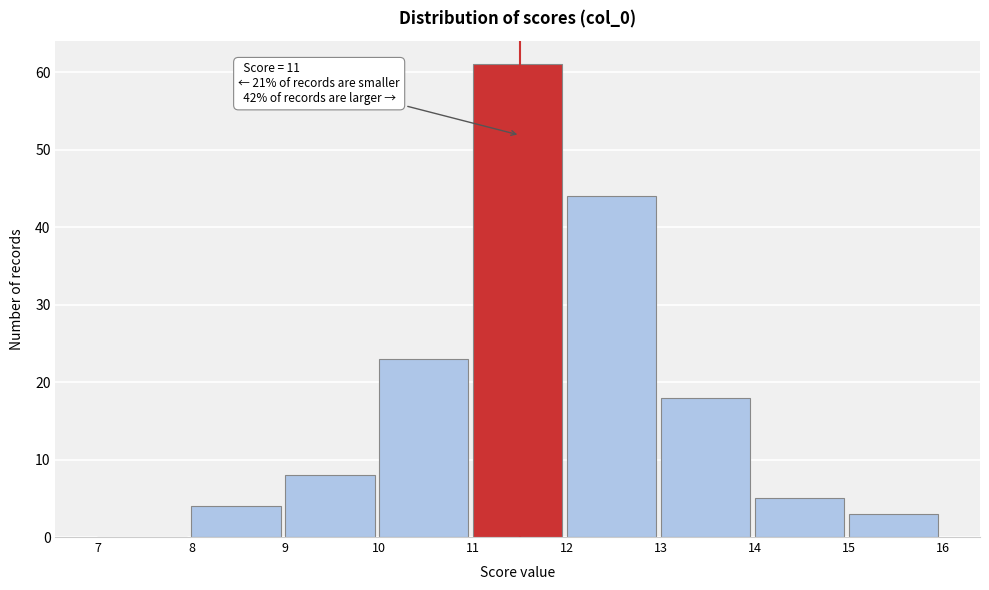

Which range on the x-axis has the tallest bar?

11 to 12